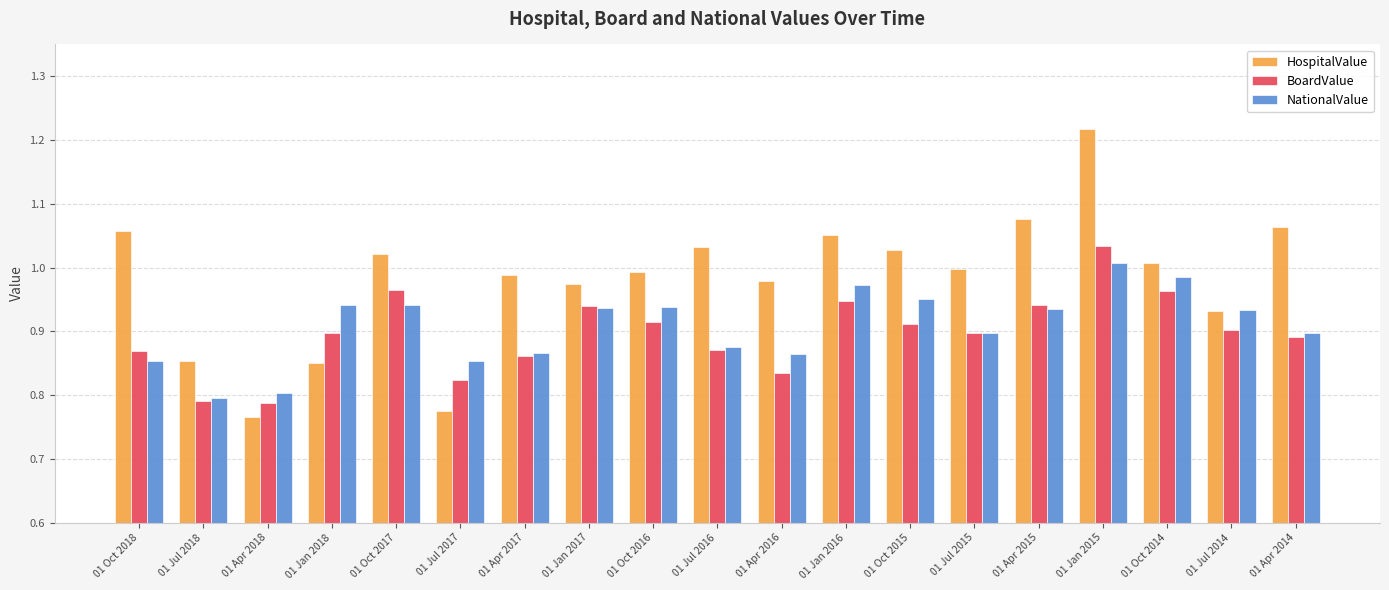

What are all the series names shown in the legend?

HospitalValue, BoardValue, NationalValue